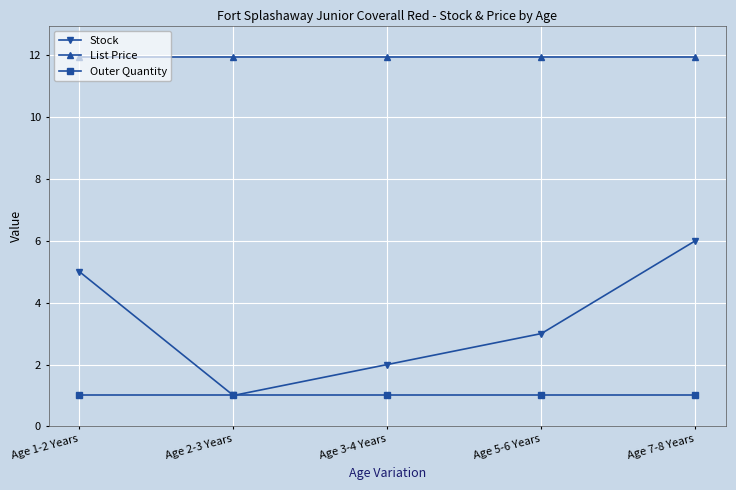

True or false: Outer Quantity and List Price intersect in this chart.

False